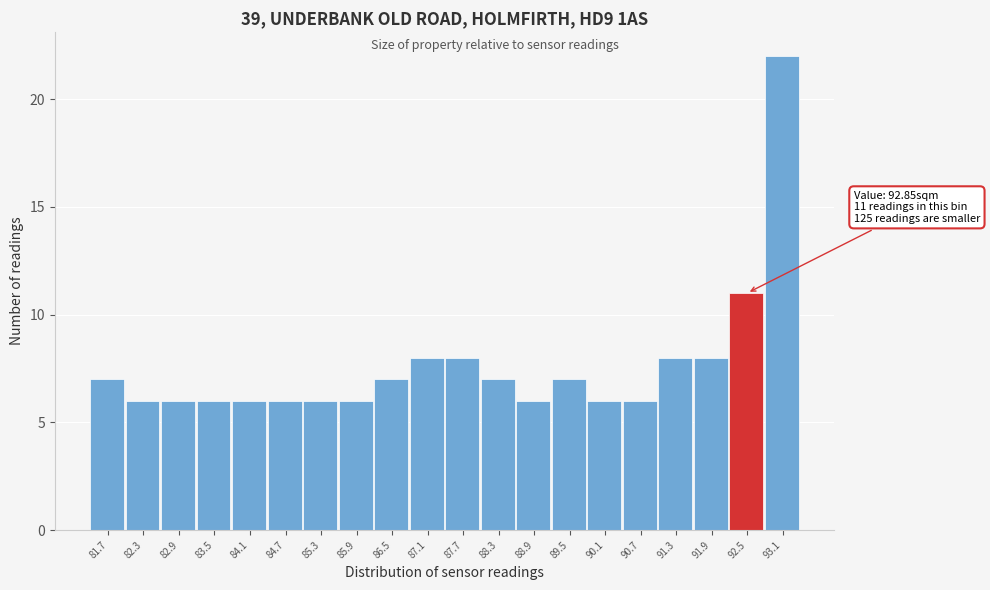

Reading left to right, list all the values displayed in this chart.

81.7=7	82.3=6	82.9=6	83.5=6	84.1=6	84.7=6	85.3=6	85.9=6	86.5=7	87.1=8	87.7=8	88.3=7	88.9=6	89.5=7	90.1=6	90.7=6	91.3=8	91.9=8	92.5=11	93.1=22